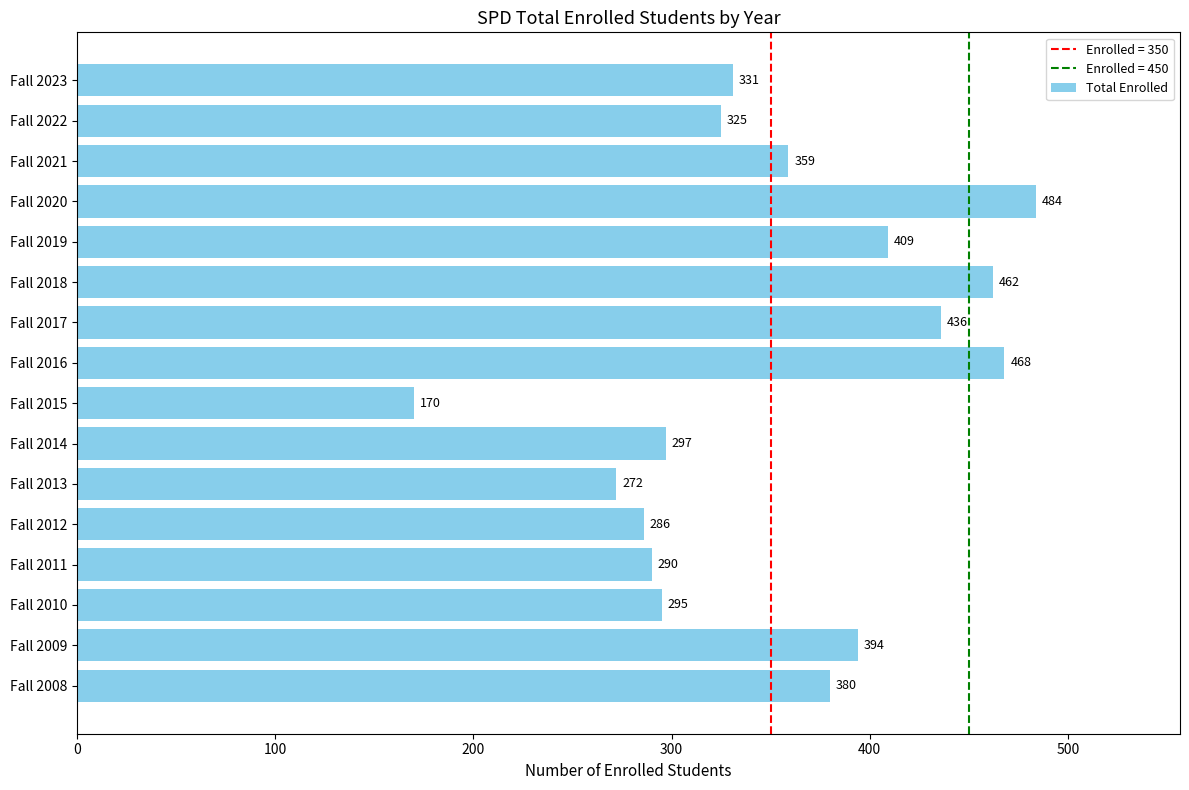

What is the average value?

354